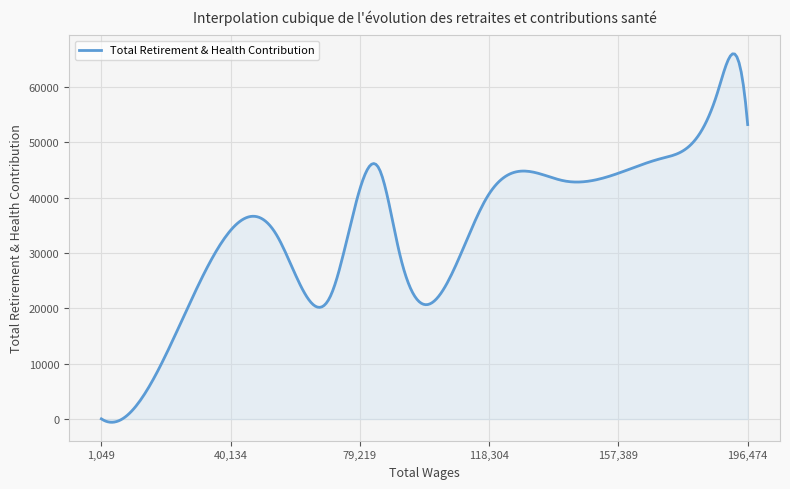

Is this an area chart (filled region under the line)?

Yes